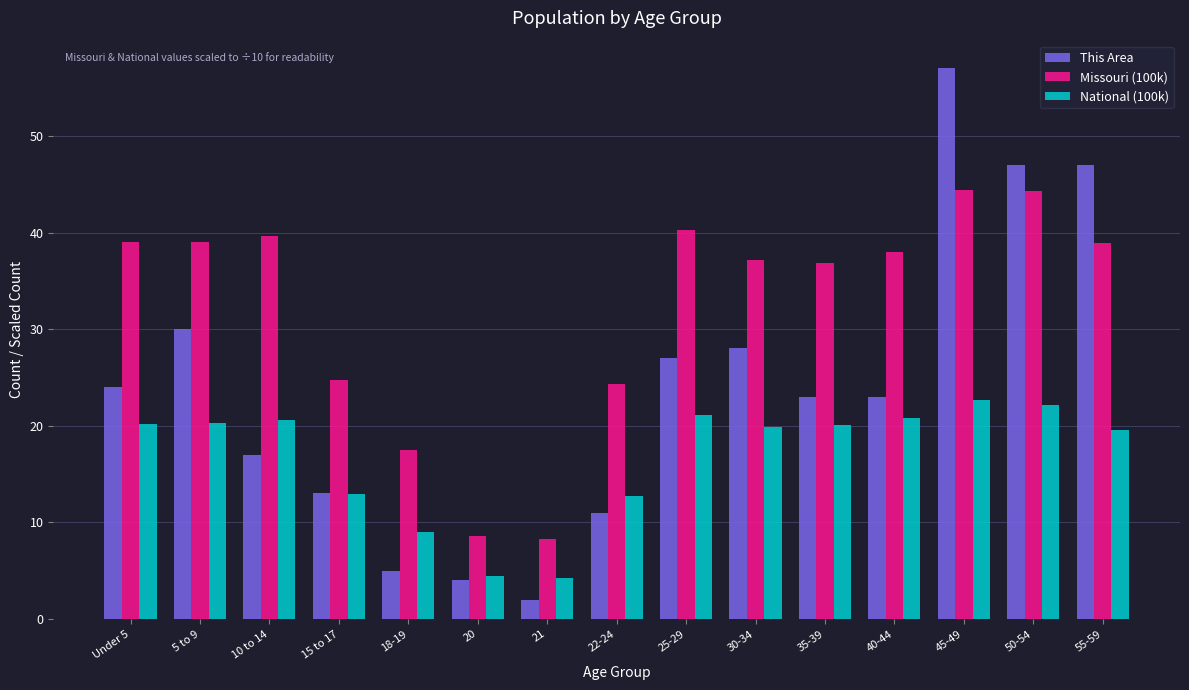

At which label does This Area reach its minimum?

21